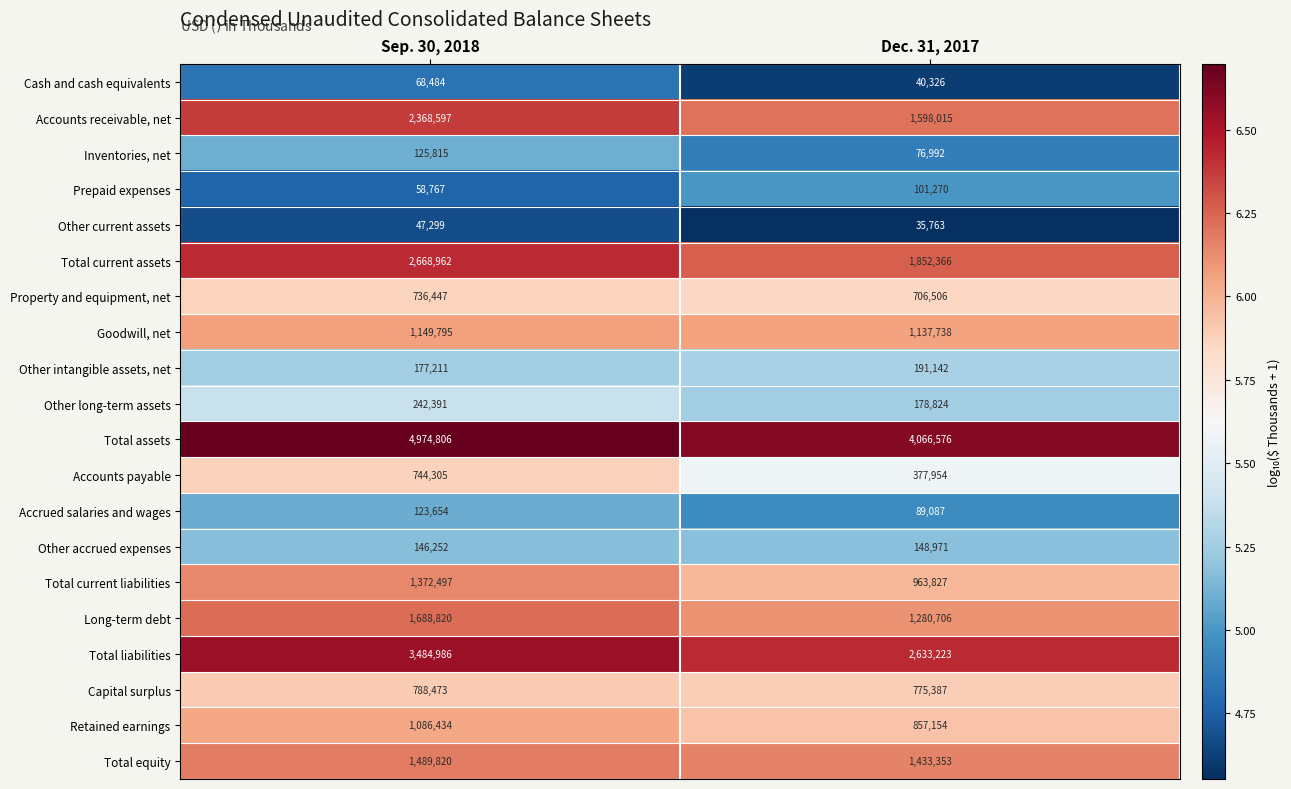

The value of Accrued salaries and wages at Sep. 30, 2018 is 123654. True or false?

True